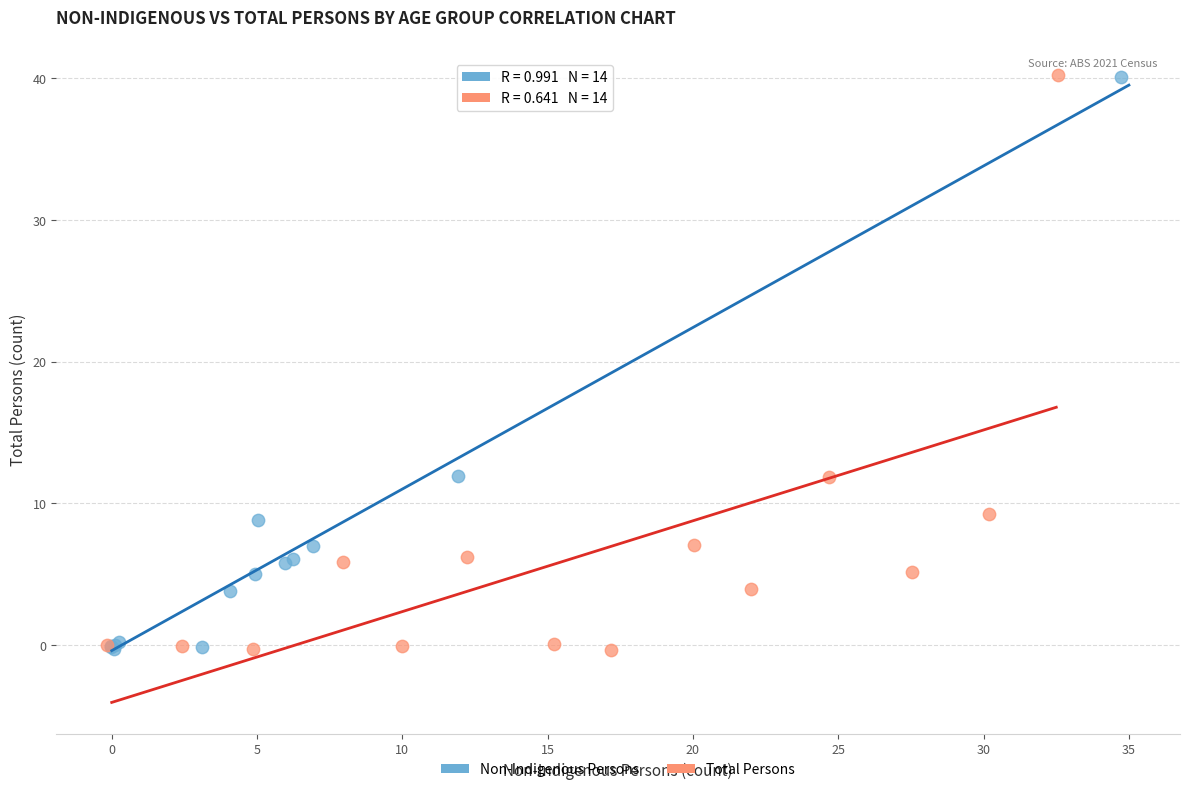

What are all the series names shown in the legend?

Non-Indigenous Persons, Total Persons